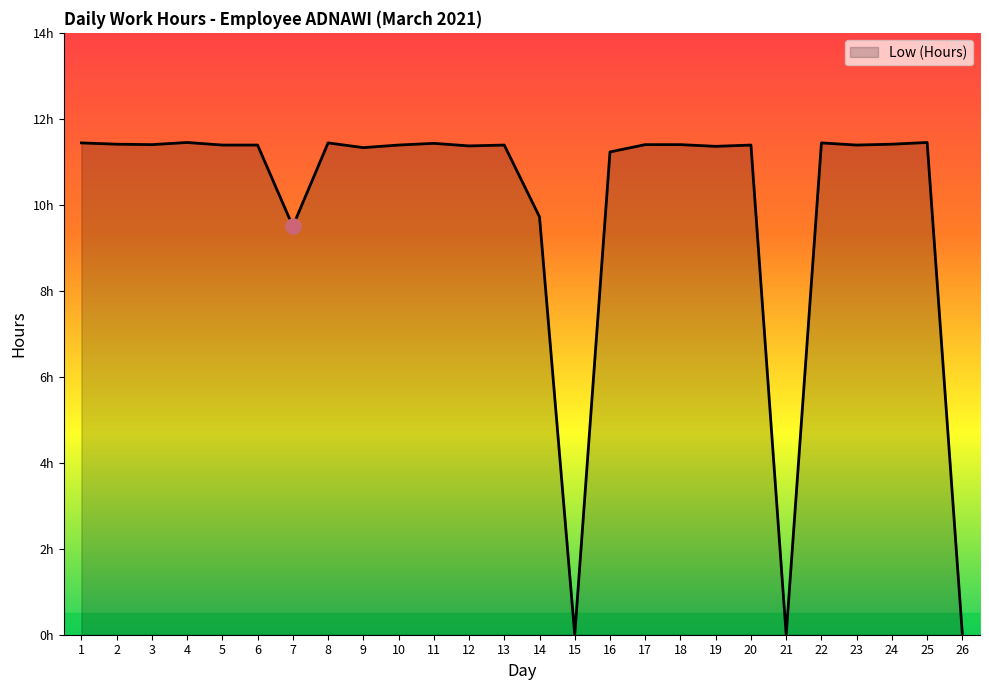

Does the chart have visible grid lines?

No